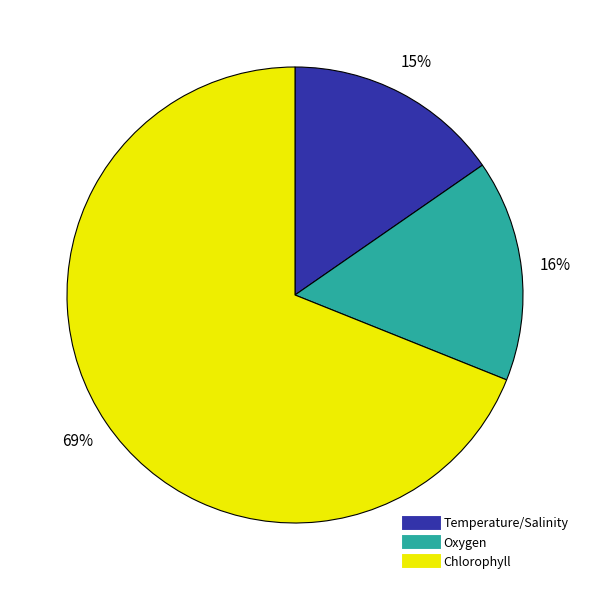

The Chlorophyll slice represents 63% of the pie. True or false?

False